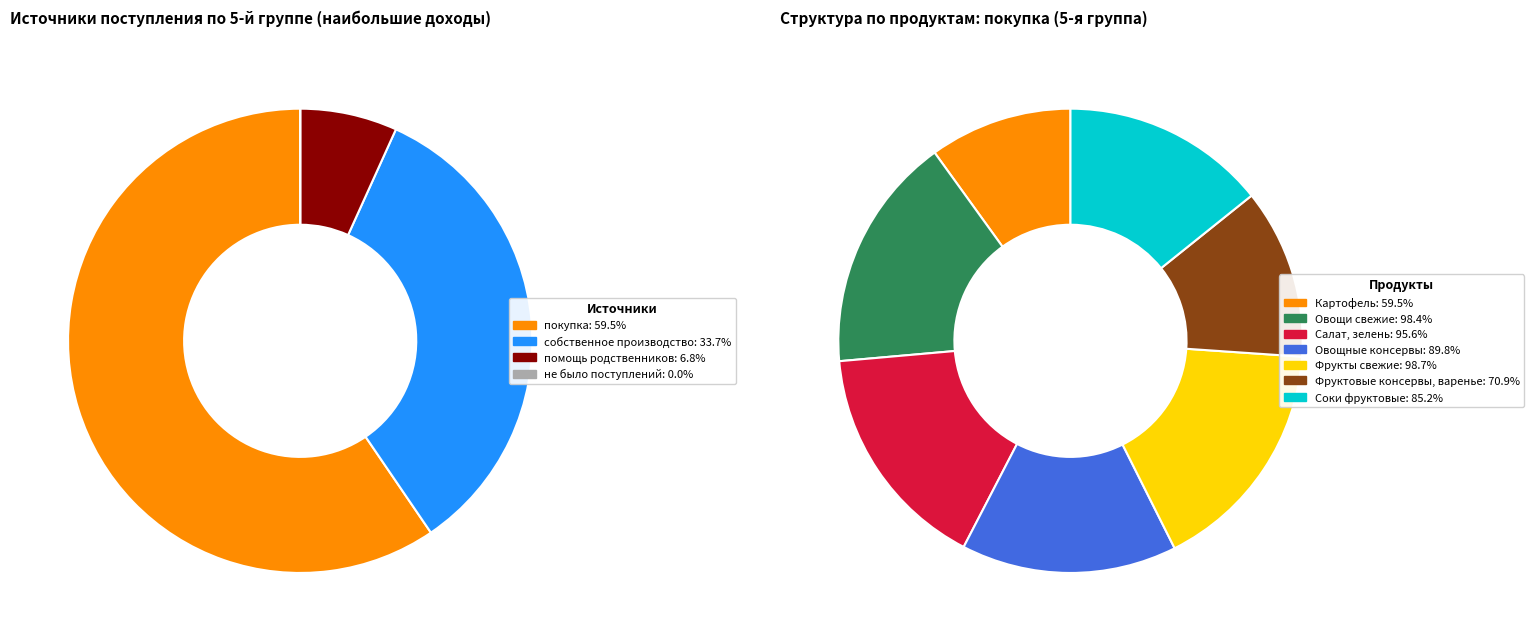

The Фрукты свежие slice represents 28% of the pie. True or false?

False